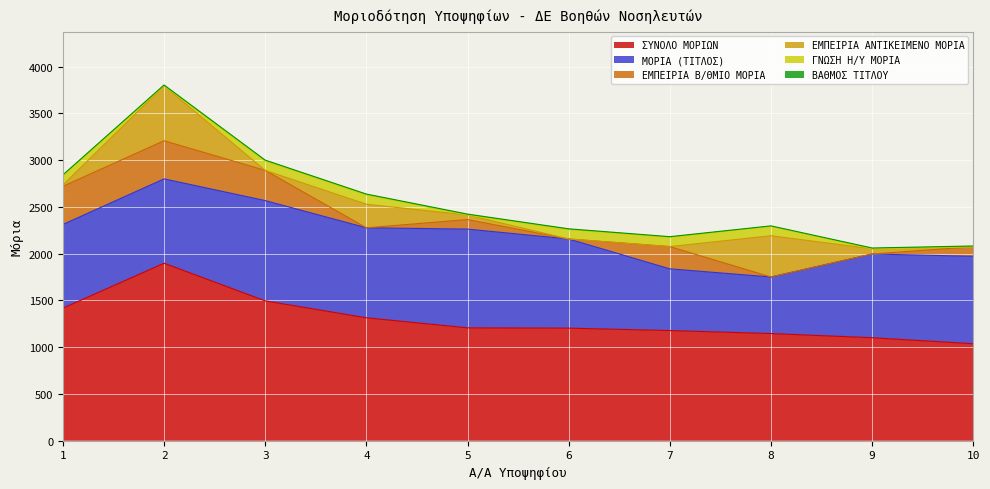

What is the difference between the ΕΜΠΕΙΡΙΑ Β/ΘΜΙΟ ΜΟΡΙΑ values at 10 and 2?

306.0